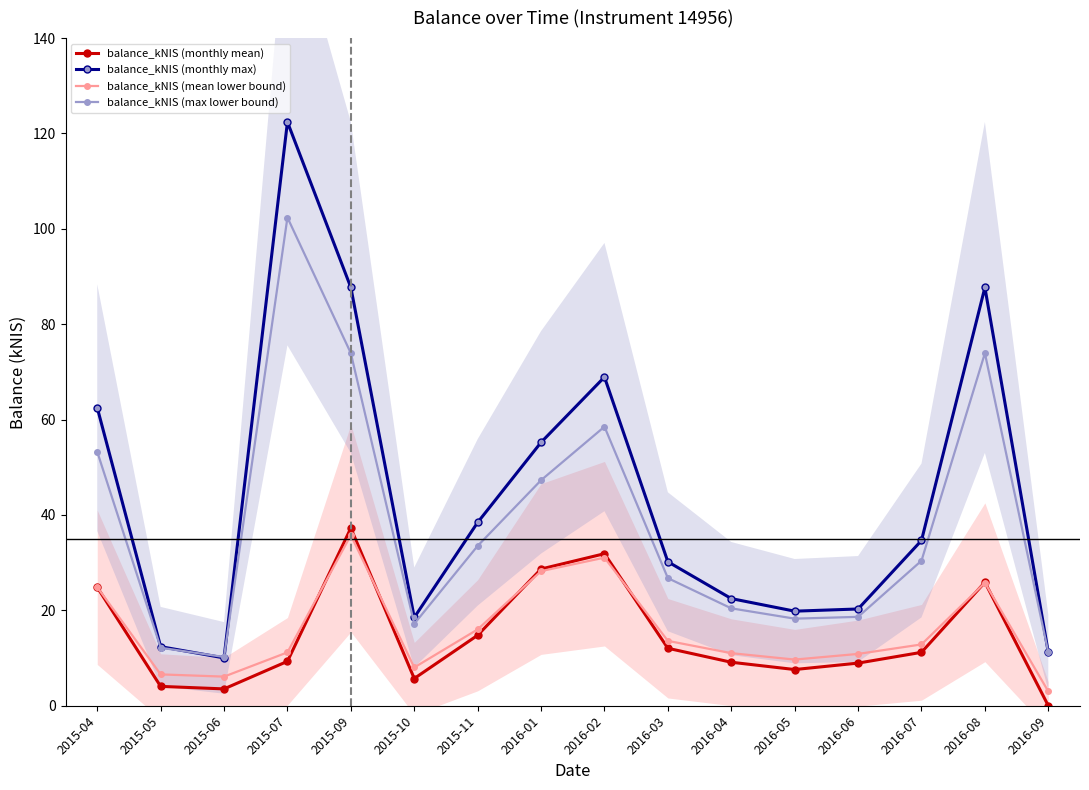

What is the sum of the balance_kNIS (max lower bound) values at 2016-02 and 2015-09?

132.4